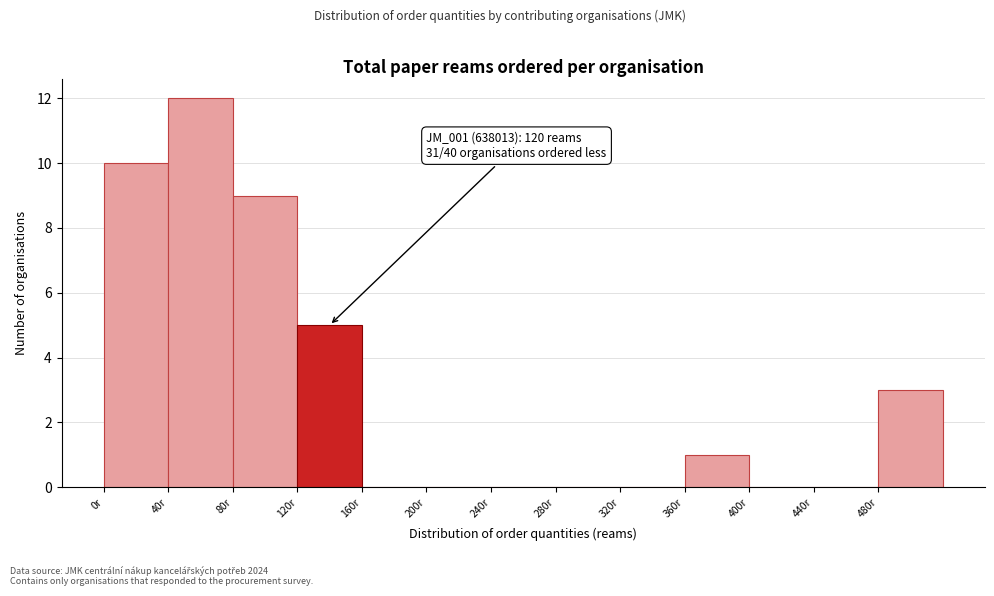

Over which range of the x-axis is the bar tallest?

40 to 80